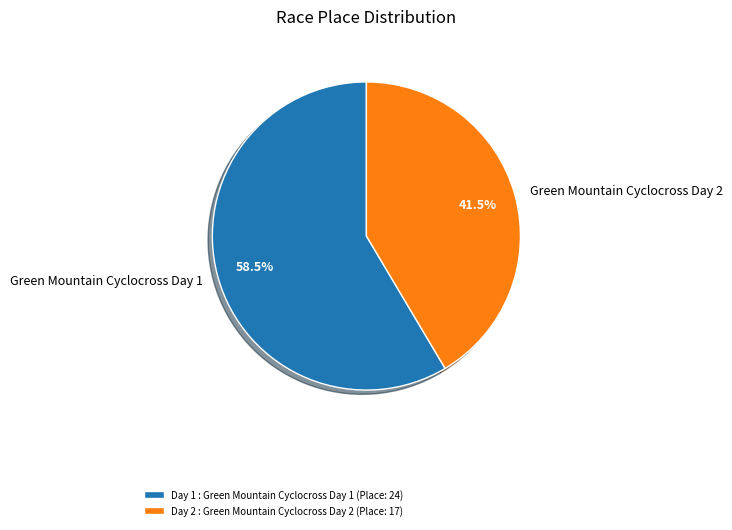

Combined, do Green Mountain Cyclocross Day 1 and Green Mountain Cyclocross Day 2 account for over 50%?

Yes